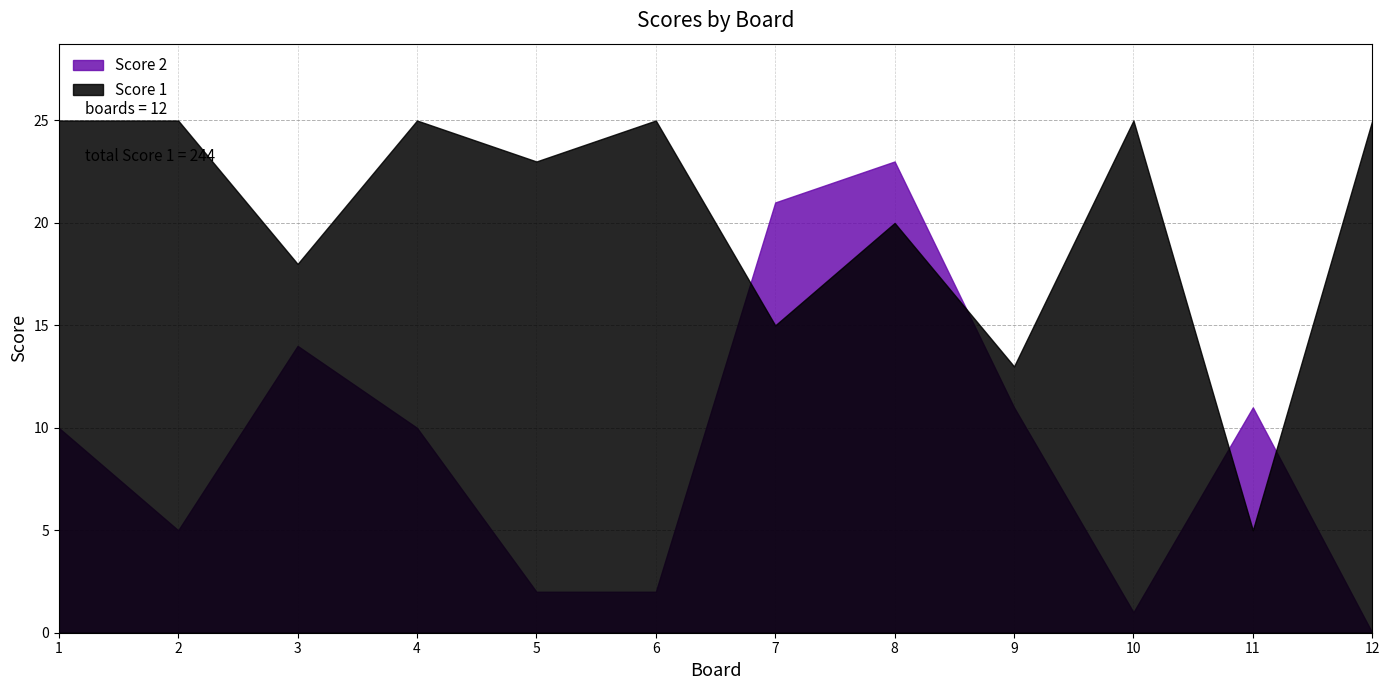

What is the value of the Score 1 point at the 4th from the left?

25